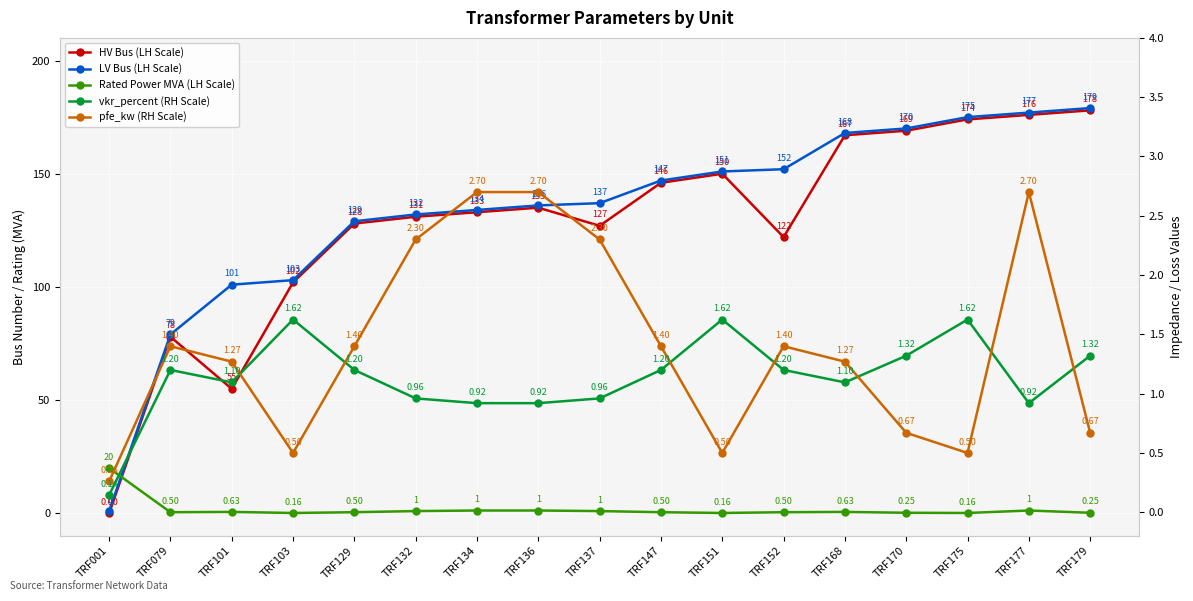

Reading left to right, transcribe all the data shown in this chart.

HV Bus (LH Scale): 0.0	78.0	55.0	102.0	128.0	131.0	133.0	135.0	127.0	146.0	150.0	122.0	167.0	169.0	174.0	176.0	178.0
LV Bus (LH Scale): 1.0	79.0	101.0	103.0	129.0	132.0	134.0	136.0	137.0	147.0	151.0	152.0	168.0	170.0	175.0	177.0	179.0
Rated Power MVA (LH Scale): 20.0	0.5	0.6	0.2	0.5	1.0	1.2	1.2	1.0	0.5	0.2	0.5	0.6	0.2	0.2	1.2	0.2
vkr_percent (RH Scale): 0.1	1.2	1.1	1.6	1.2	1.0	0.9	0.9	1.0	1.2	1.6	1.2	1.1	1.3	1.6	0.9	1.3
pfe_kw (RH Scale): 0.3	1.4	1.3	0.5	1.4	2.3	2.7	2.7	2.3	1.4	0.5	1.4	1.3	0.7	0.5	2.7	0.7